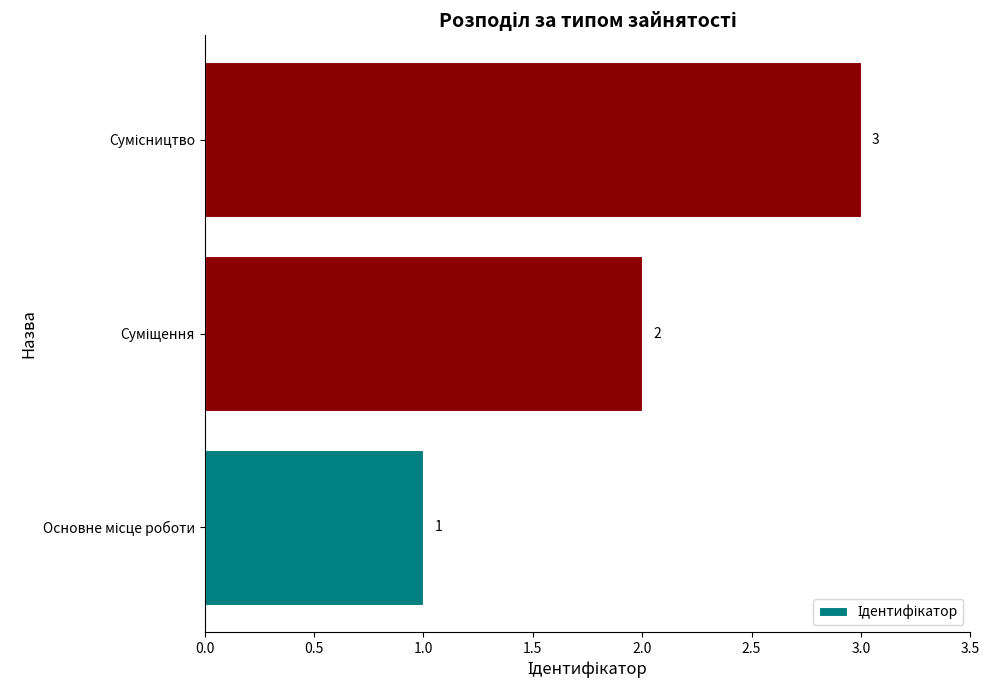

What is the greatest value displayed?

3